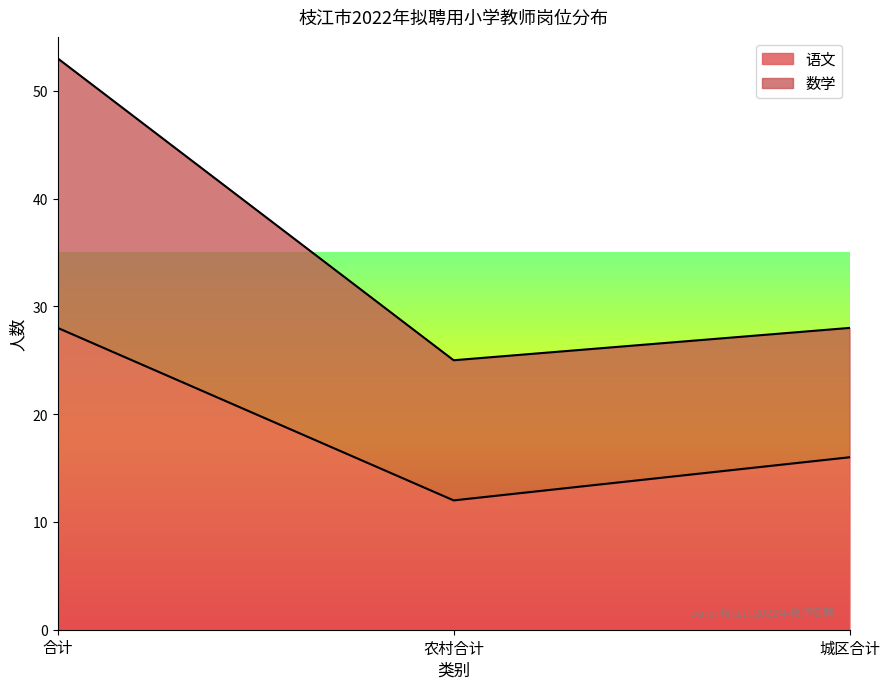

Reading left to right, what are all the values shown in this chart?

语文: 28	12	16
数学: 53	25	28